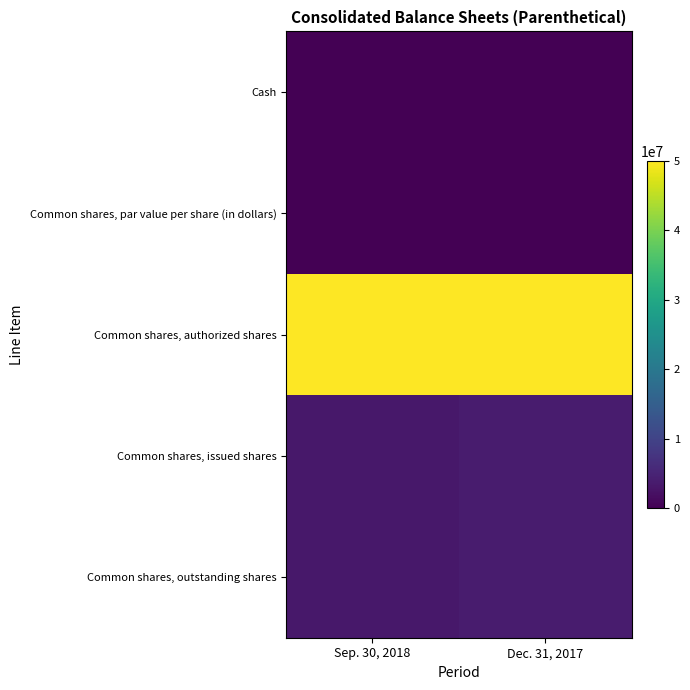

What is the spread (max minus min) of values at Sep. 30, 2018?

49999999.0